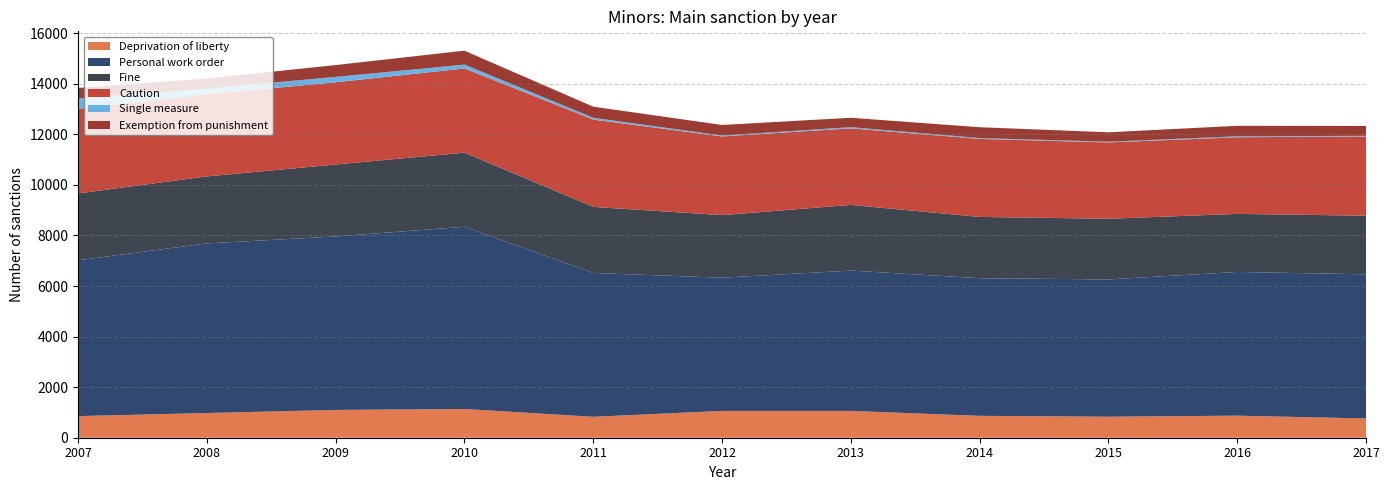

Reading right to left, list all the values displayed in this chart.

Deprivation of liberty: 2017=762	2016=873	2015=831	2014=866	2013=1060	2012=1060	2011=828	2010=1137	2009=1099	2008=977	2007=855
Personal work order: 2017=5700	2016=5683	2015=5429	2014=5443	2013=5550	2012=5268	2011=5687	2010=7205	2009=6860	2008=6707	2007=6162
Fine: 2017=2318	2016=2296	2015=2399	2014=2423	2013=2597	2012=2475	2011=2614	2010=2932	2009=2846	2008=2650	2007=2644
Caution: 2017=3136	2016=3030	2015=3019	2014=3085	2013=3028	2012=3112	2011=3452	2010=3329	2009=3252	2008=3245	2007=3344
Single measure: 2017=23	2016=39	2015=29	2014=34	2013=47	2012=36	2011=72	2010=152	2009=213	2008=227	2007=414
Exemption from punishment: 2017=391	2016=414	2015=372	2014=428	2013=371	2012=417	2011=438	2010=551	2009=467	2008=401	2007=412